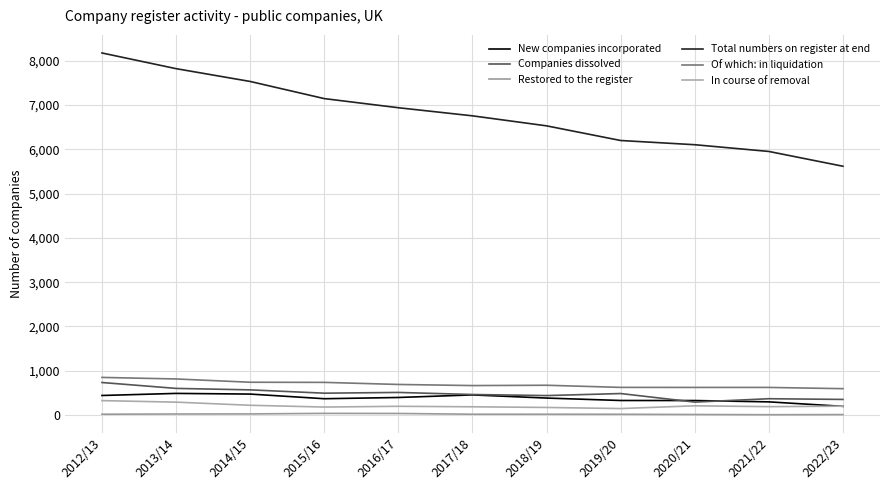

What is the greatest value displayed?

8174